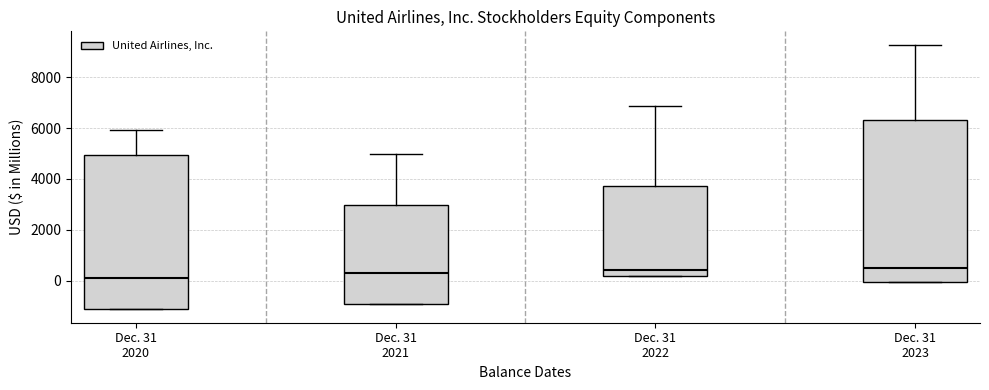

Reading left to right, read every box against the y-axis: the position of its median line, the range the box covers, and the ends of its whiskers. The values are not printed on the chart, so give them approximately, as read against the axis.

Dec. 31 2020: median 0, box -1200 to 5000, whiskers -1200 to 6000
Dec. 31 2021: median 400, box -1000 to 3000, whiskers -1000 to 5000
Dec. 31 2022: median 400, box 200 to 3800, whiskers 200 to 6800
Dec. 31 2023: median 400, box 0 to 6400, whiskers 0 to 9200